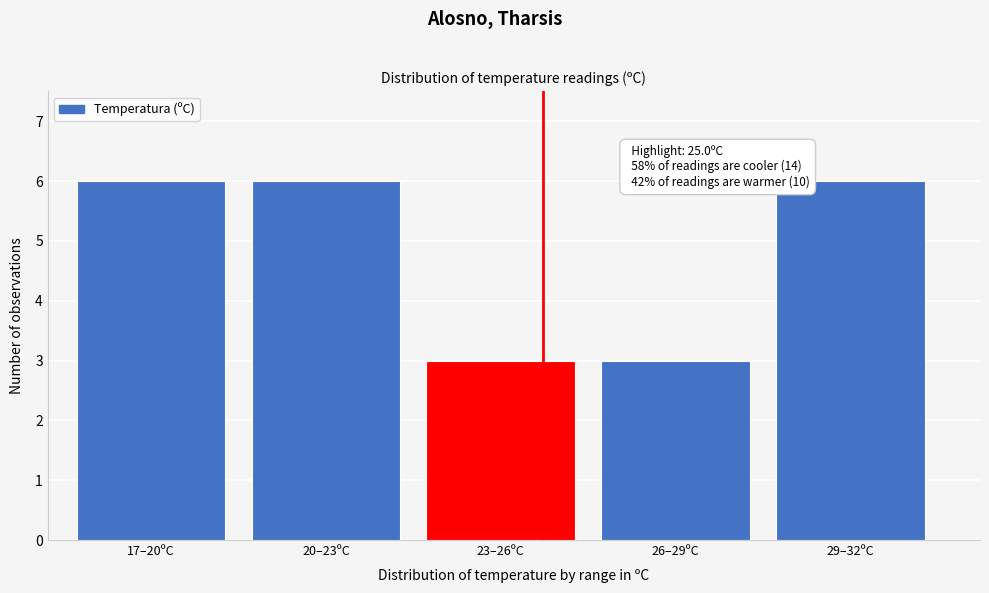

Reading left to right, list all the values displayed in this chart.

17–20ºC=6	20–23ºC=6	23–26ºC=3	26–29ºC=3	29–32ºC=6